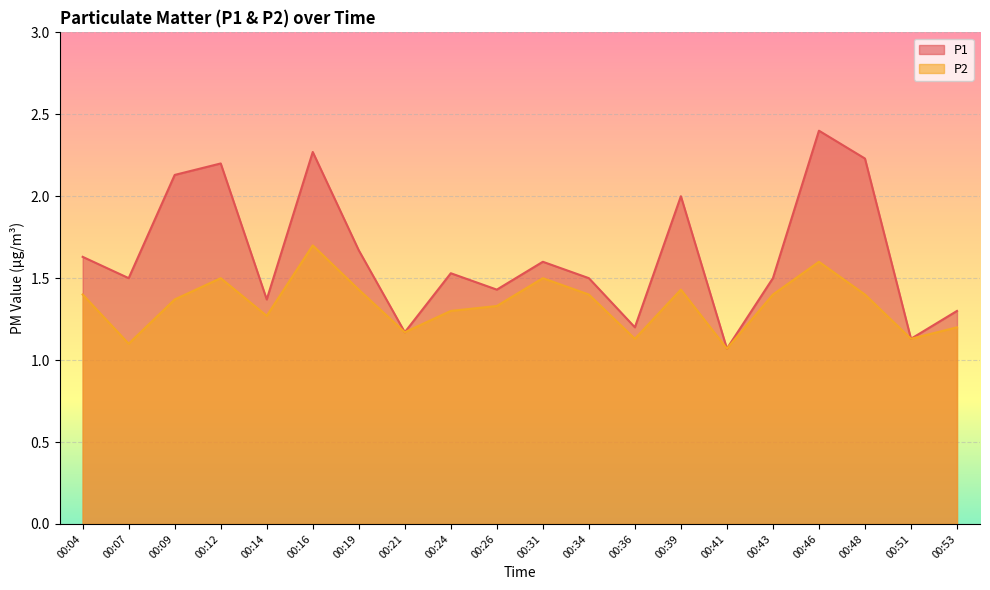

The P2 series shows 2.4 at 00:12. True or false?

False